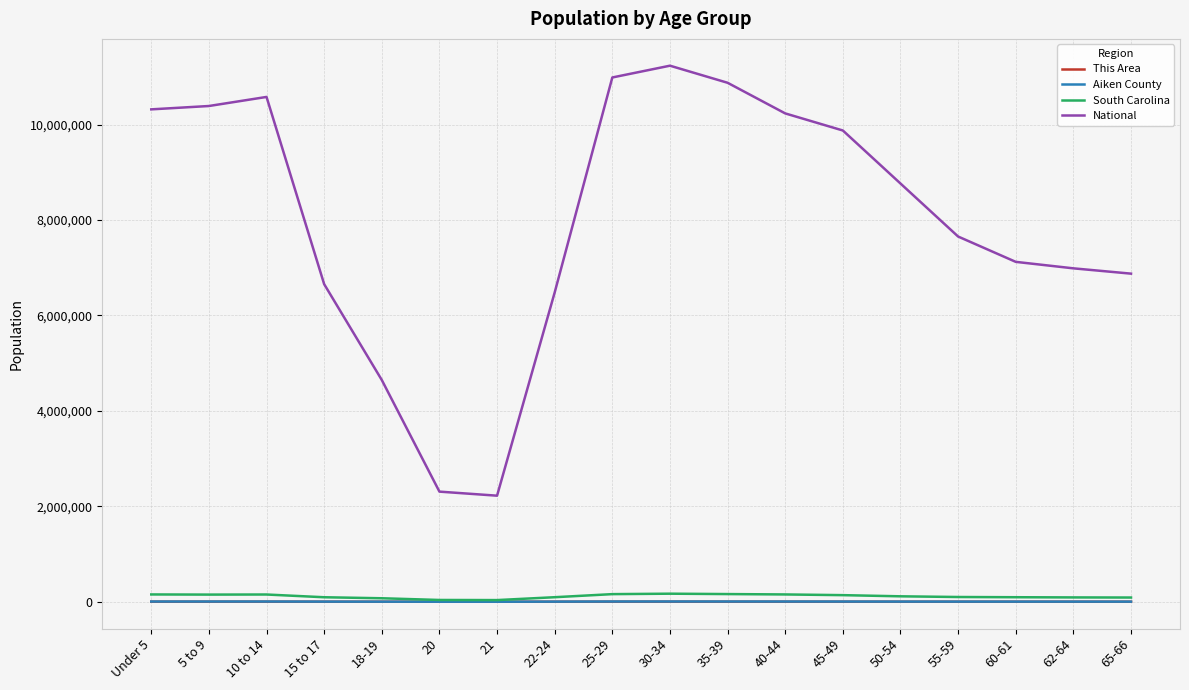

Which series has the largest total across all categories?

National